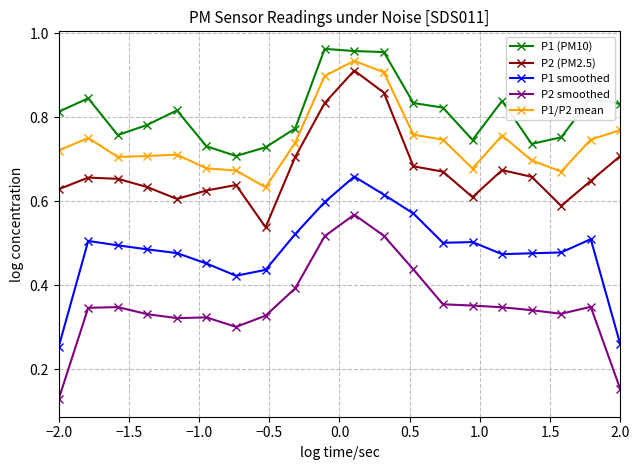

Count the P1 smoothed values in the range 0 to 1.

20